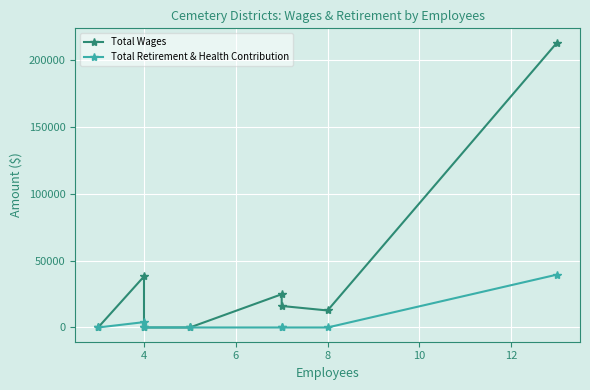

True or false: Total Wages and Total Retirement & Health Contribution cross at least once.

False